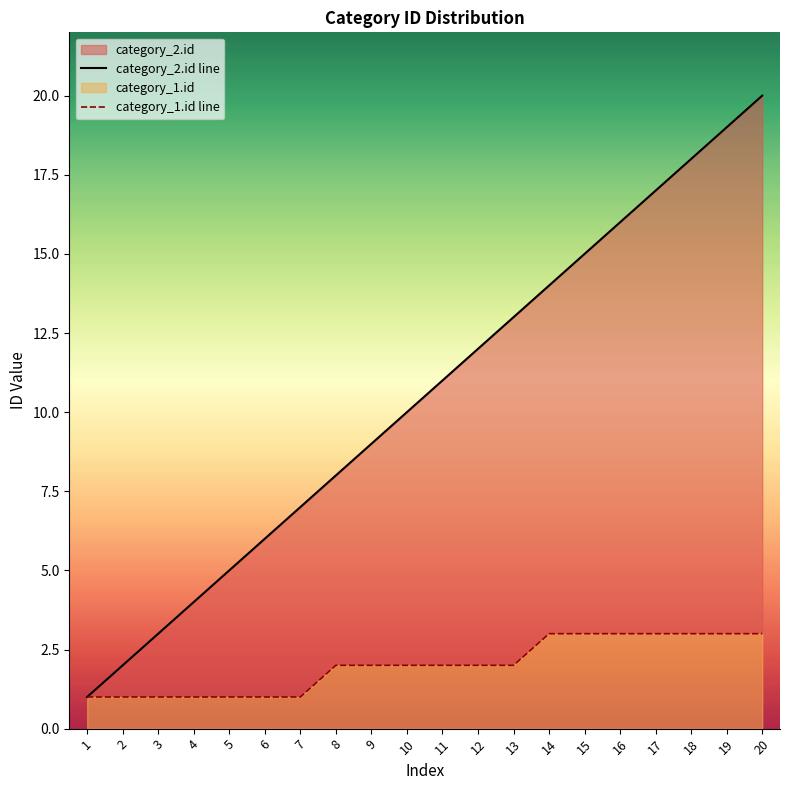

List the labels in order of category_2.id line value, largest first.

20, 19, 18, 17, 16, 15, 14, 13, 12, 11, 10, 9, 8, 7, 6, 5, 4, 3, 2, 1